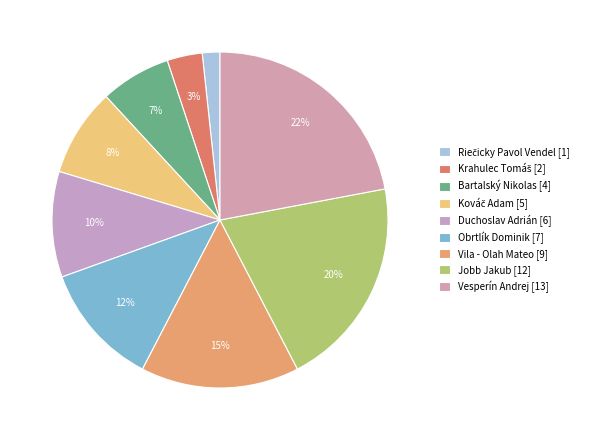

How many slices are in this pie chart?

9